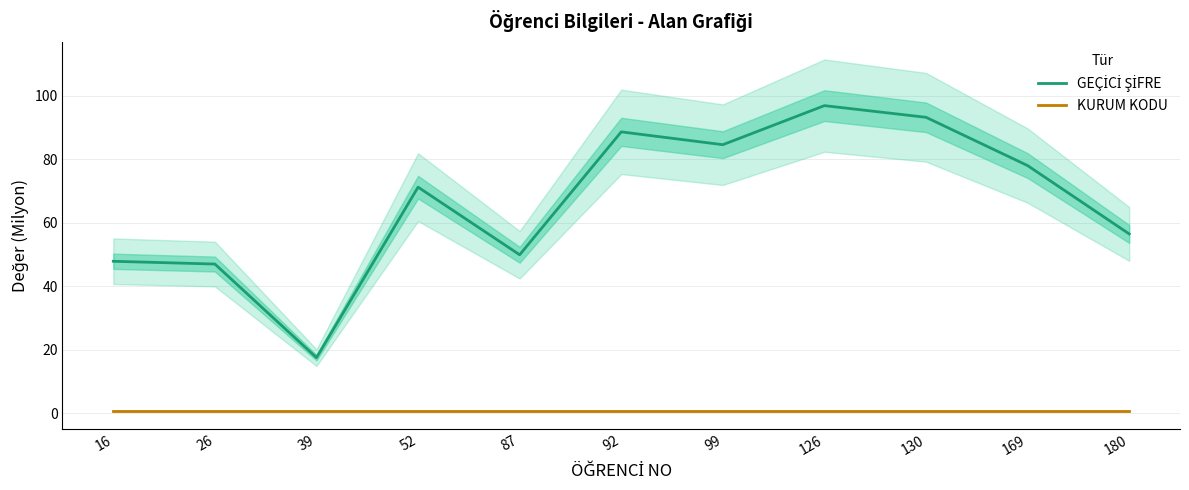

Reading right to left, transcribe all the data shown in this chart.

GEÇİCİ ŞİFRE: 56.5	78.0	93.2	96.8	84.5	88.6	49.9	71.2	17.5	47.0	47.8
KURUM KODU: 0.8	0.8	0.8	0.8	0.8	0.8	0.8	0.8	0.8	0.8	0.8